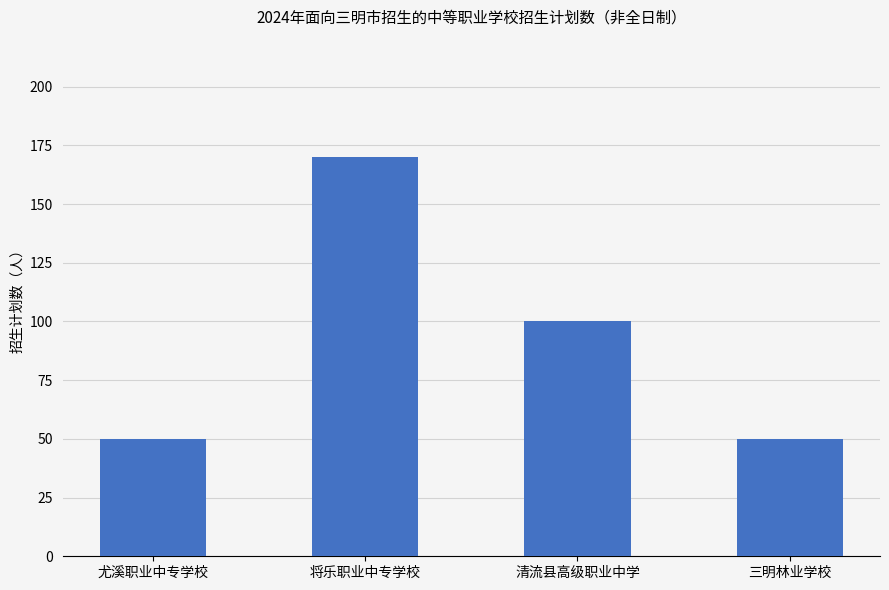

What is the label of the 3rd bar from the right?

将乐职业中专学校